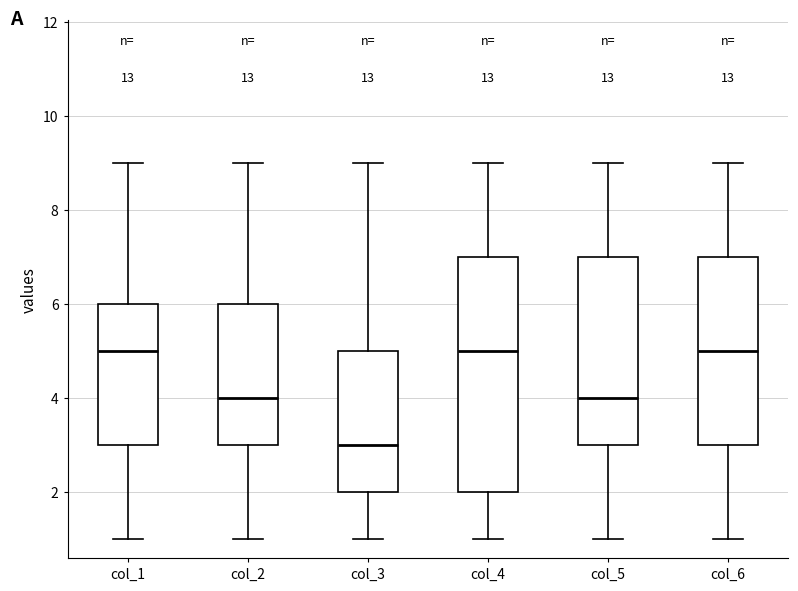

Which box is the tallest, from its lower edge to its upper edge?

col_4